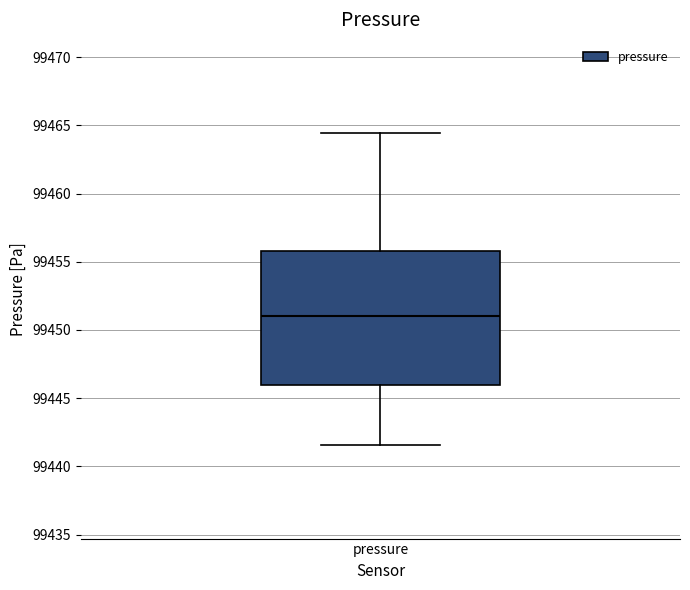

Read this box plot against the y-axis: the position of the median line, the range covered by the box, and the ends of both whiskers. The values are not printed on the chart, so give them approximately, as read against the axis.

median 99451.0, box 99446.0 to 99456.0, whiskers 99441.5 to 99464.5